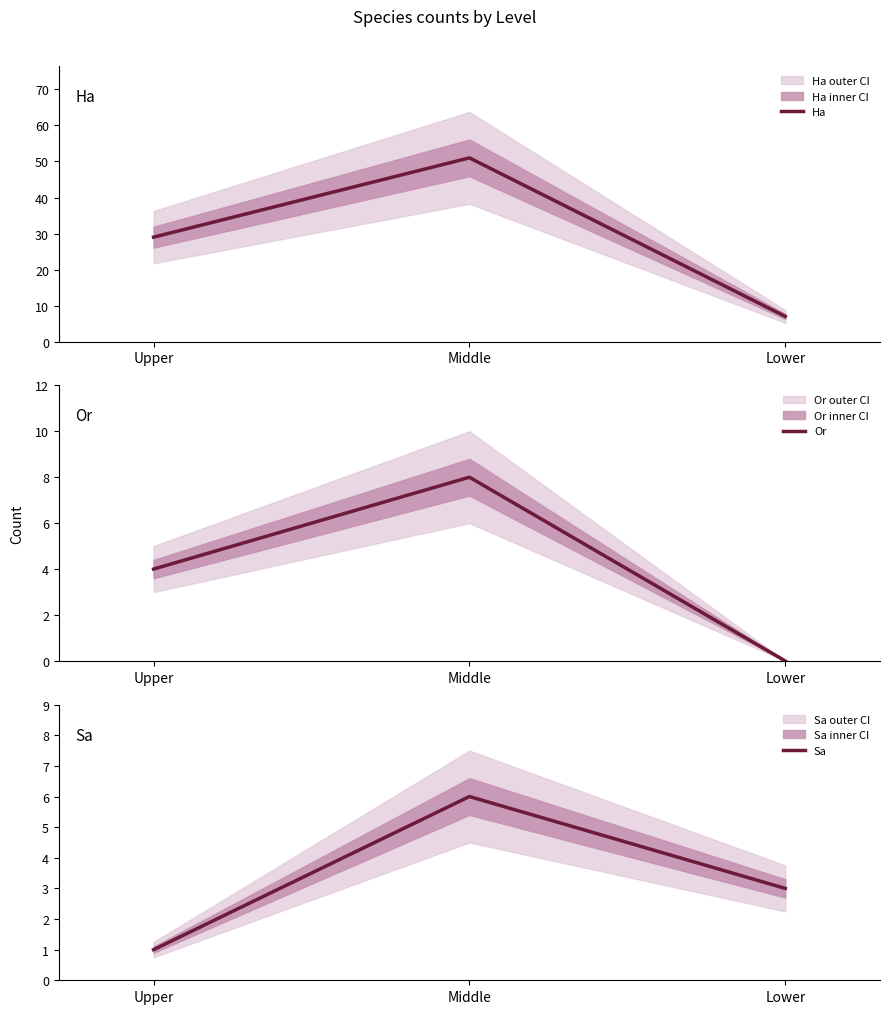

Between Middle and Upper, which is larger?

Middle